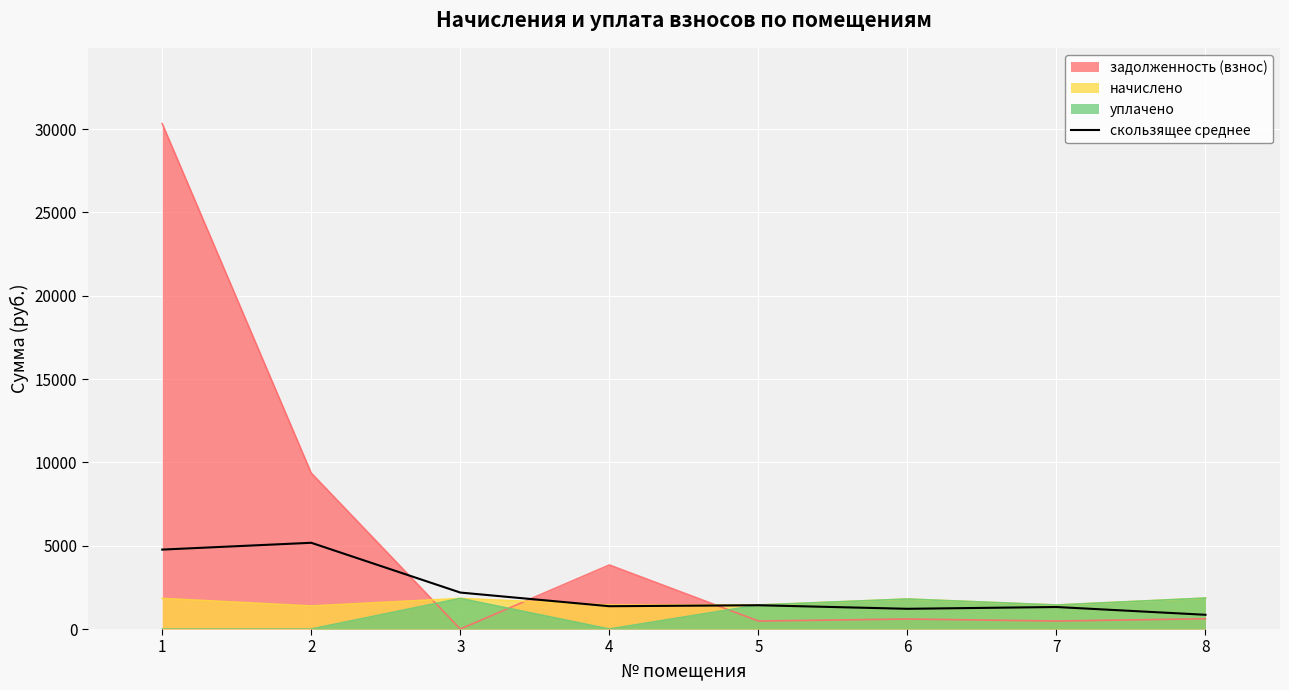

Between 8 and 6, which is larger?

6